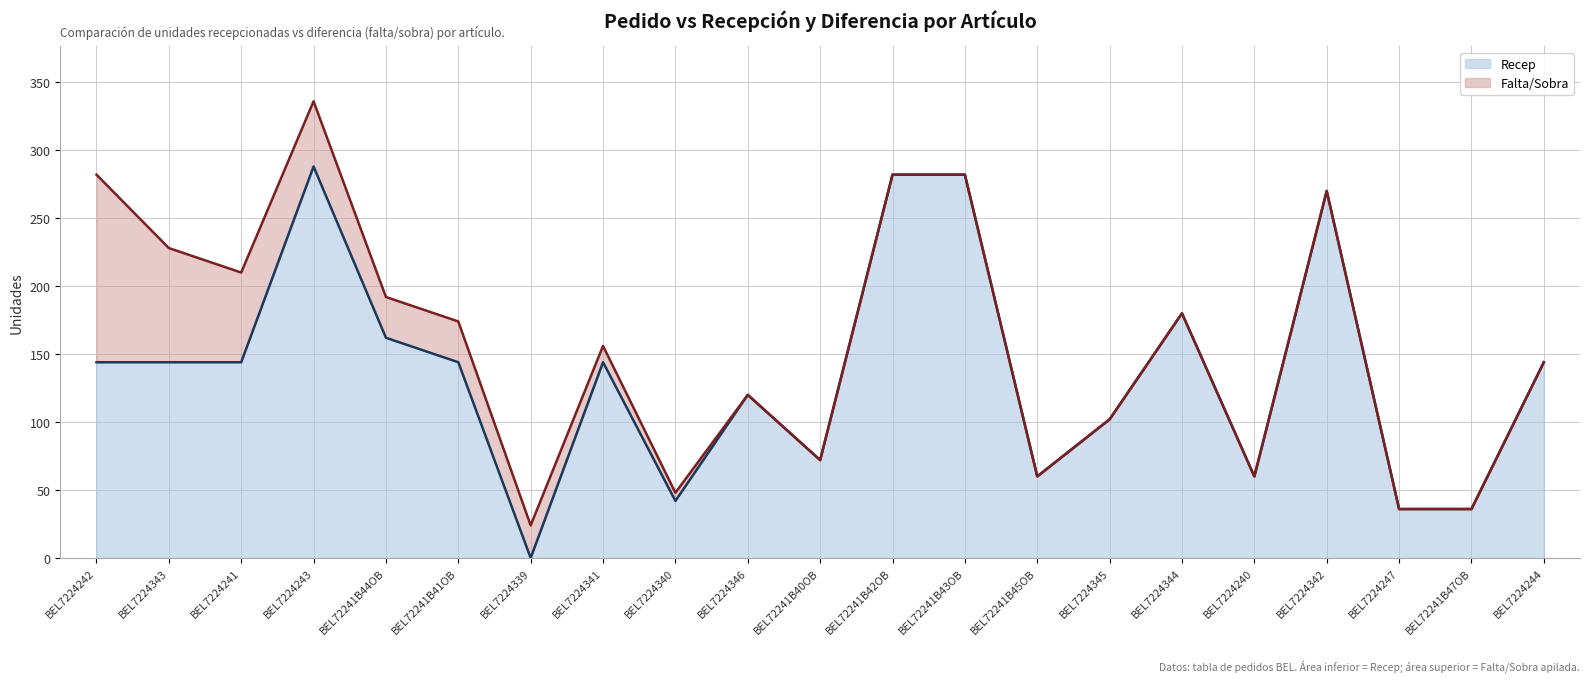

How many lines are shown in the chart?

2